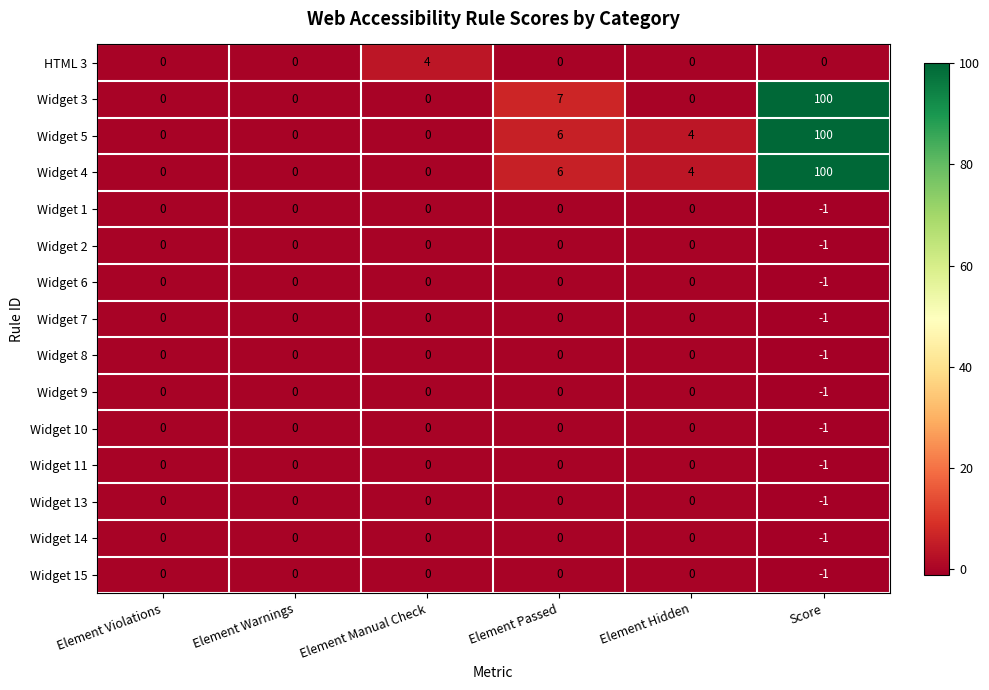

What is the difference between the second highest and minimum values in the Widget 5 series?

6